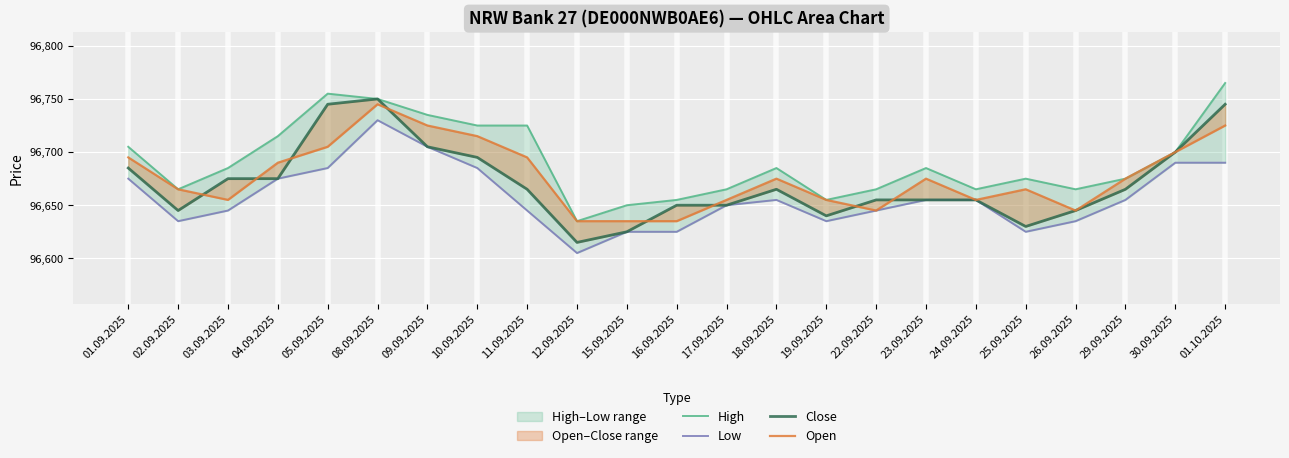

What is the label of the 18th point from the left?

24.09.2025